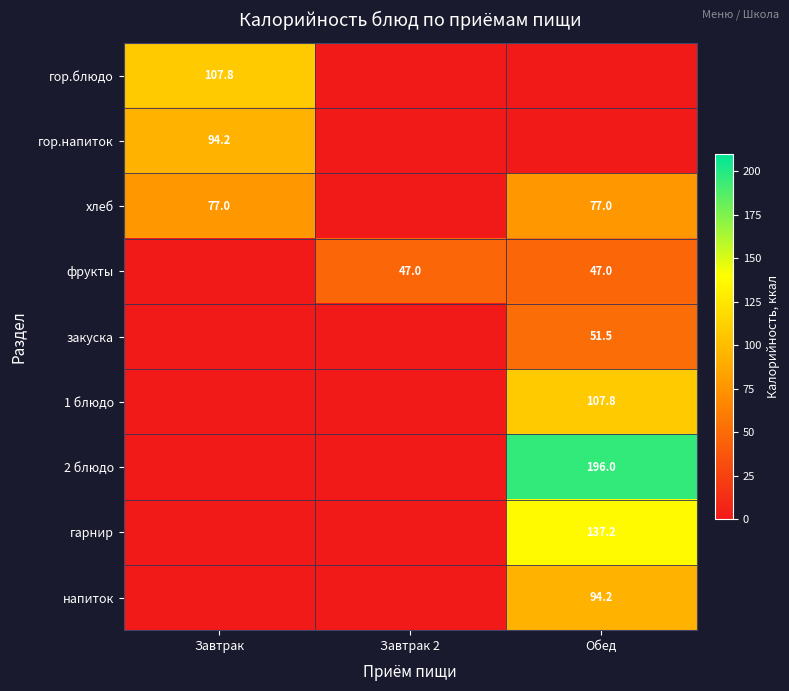

The value of хлеб at Завтрак is 77.0. True or false?

True